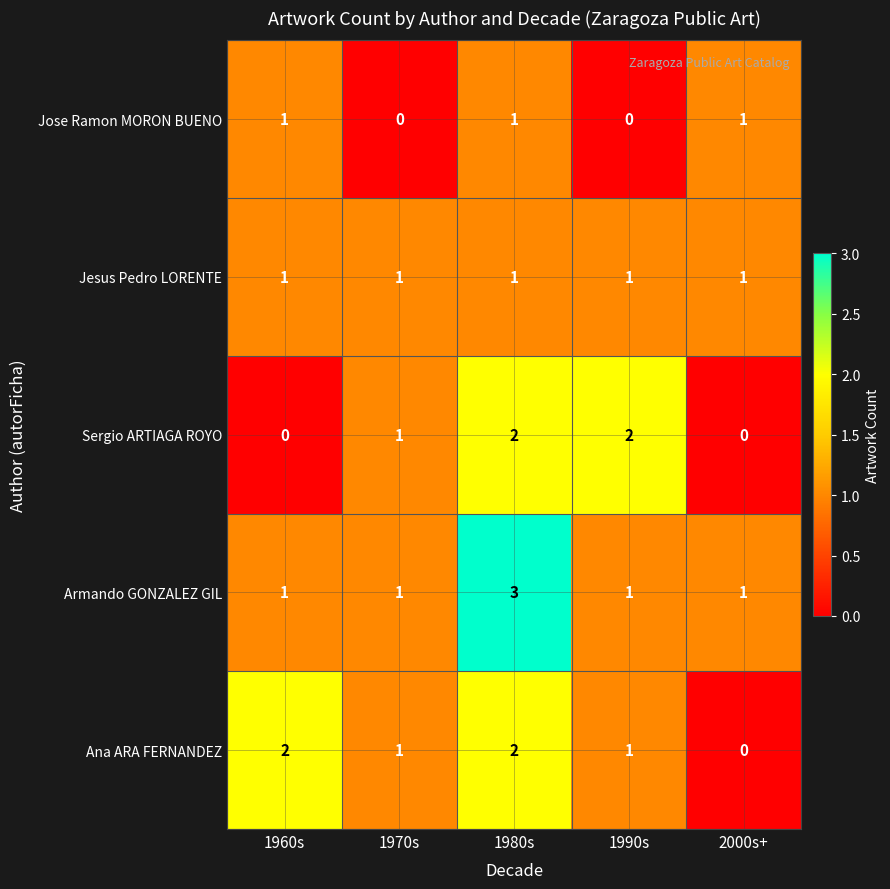

Count the number of categories in the chart.

5